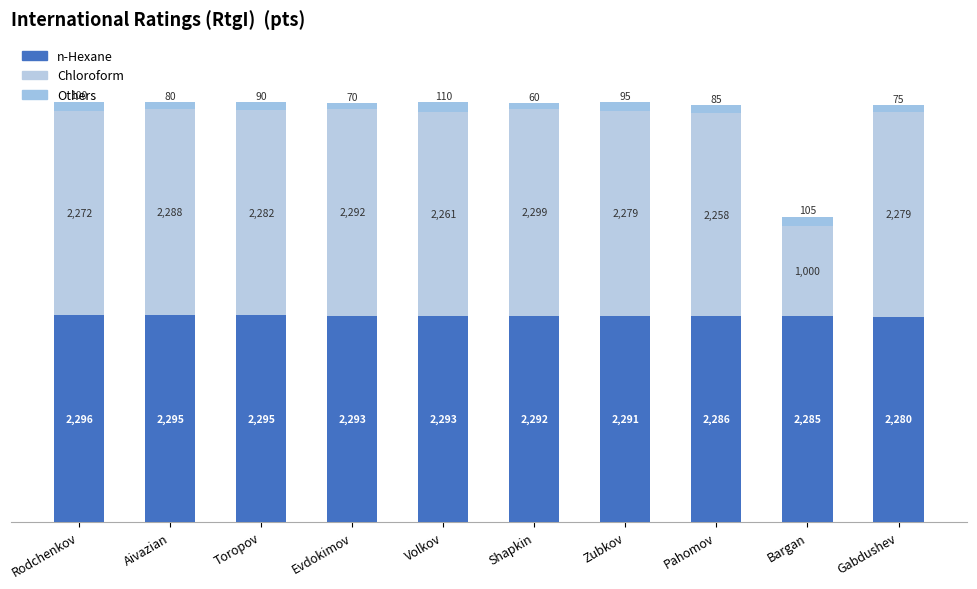

What is the sum of all n-Hexane values?

22906